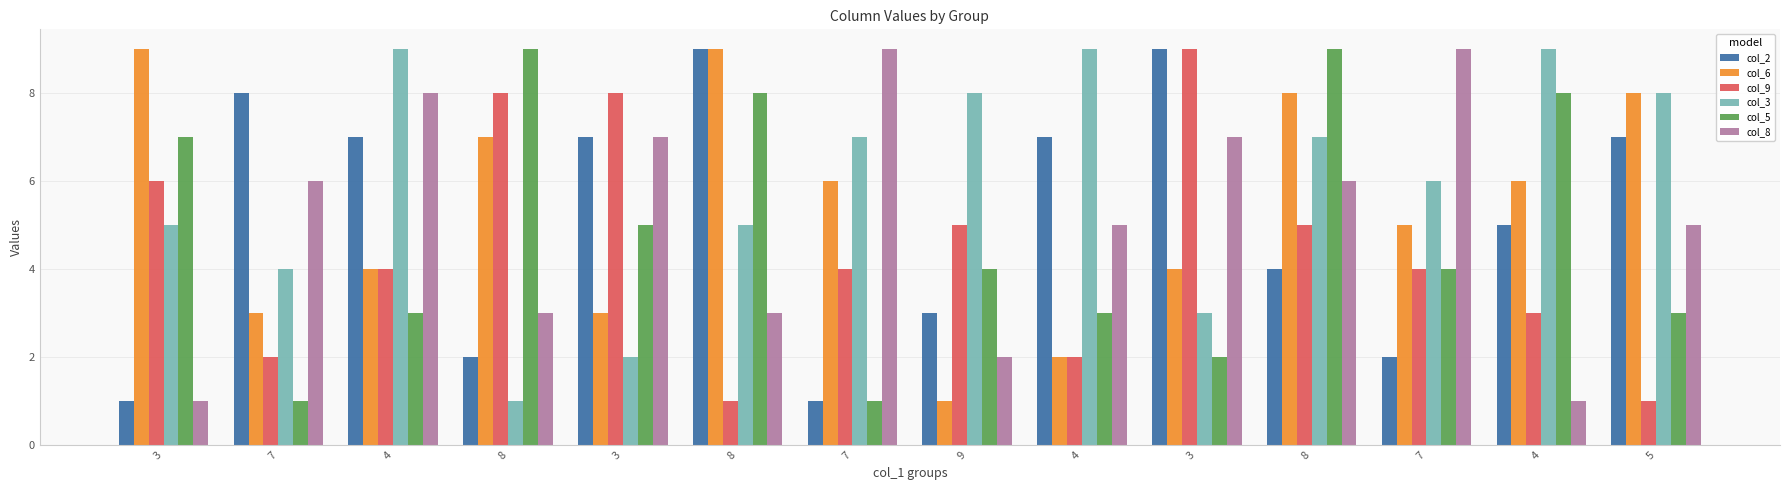

What is the difference between the maximum and minimum values in the col_5 series?

8